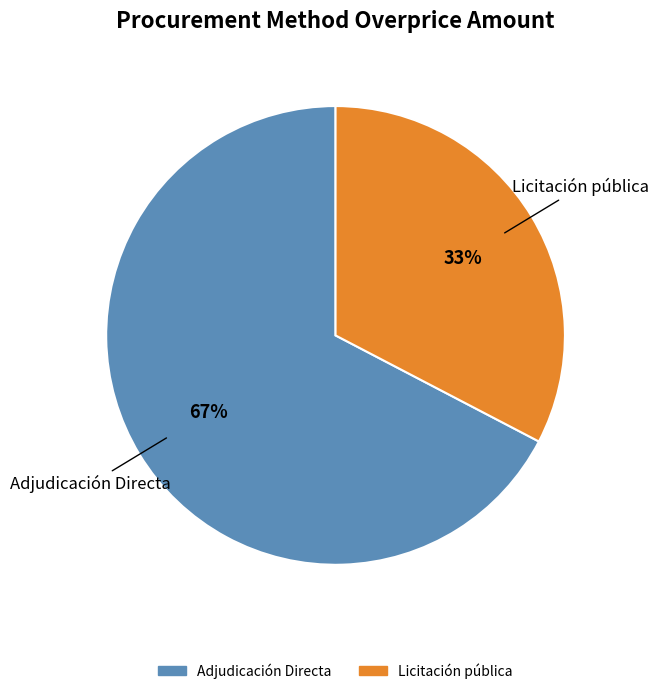

Is it true that Adjudicación Directa is 78% of the pie?

False